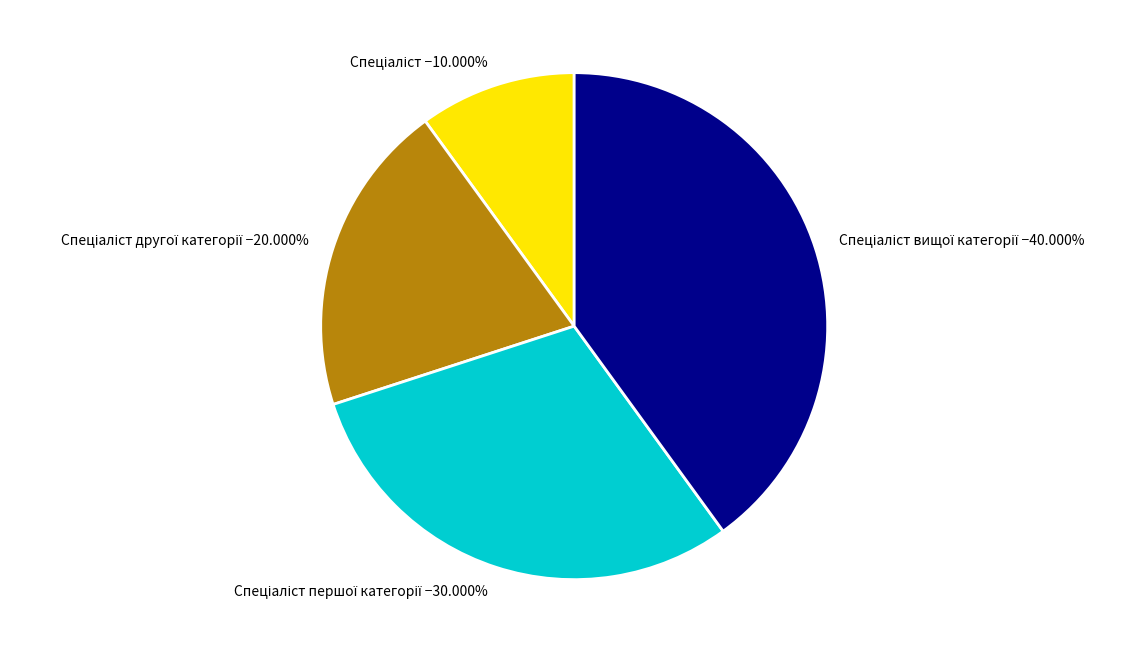

Does any single category account for the majority?

No